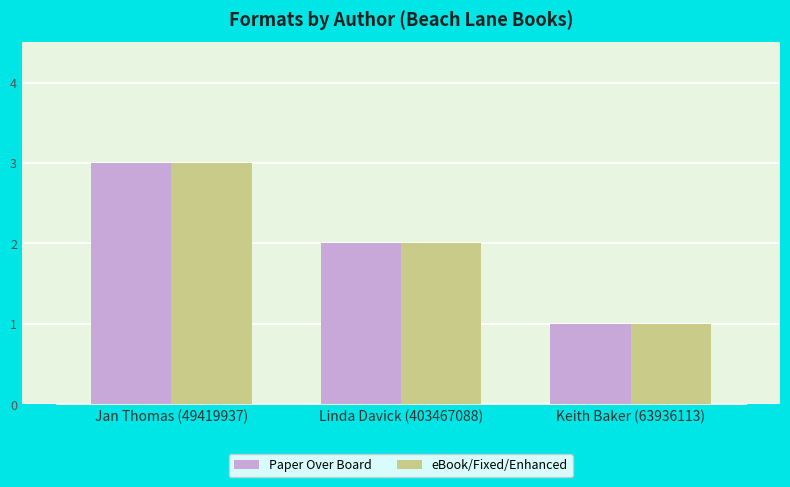

What is the label of the 3rd bar from the right?

Jan Thomas (49419937)